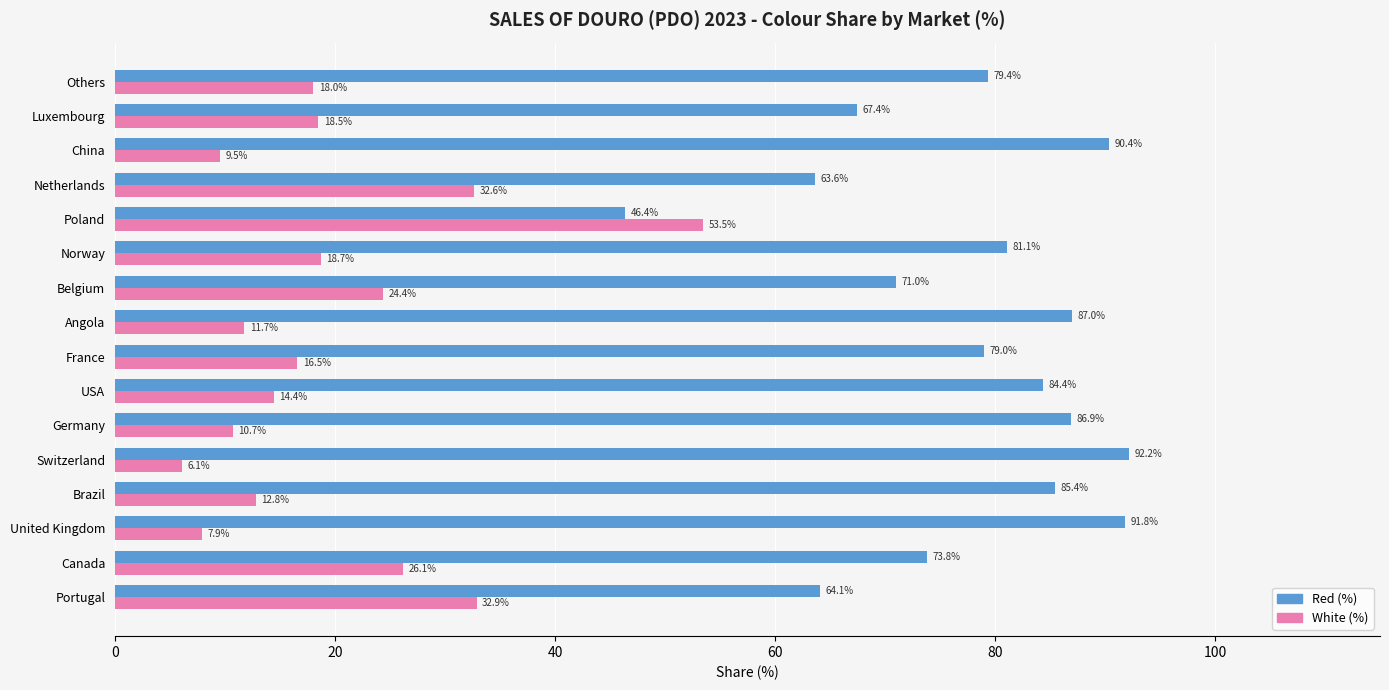

Where is White (%) nearest to the value 29?

Canada